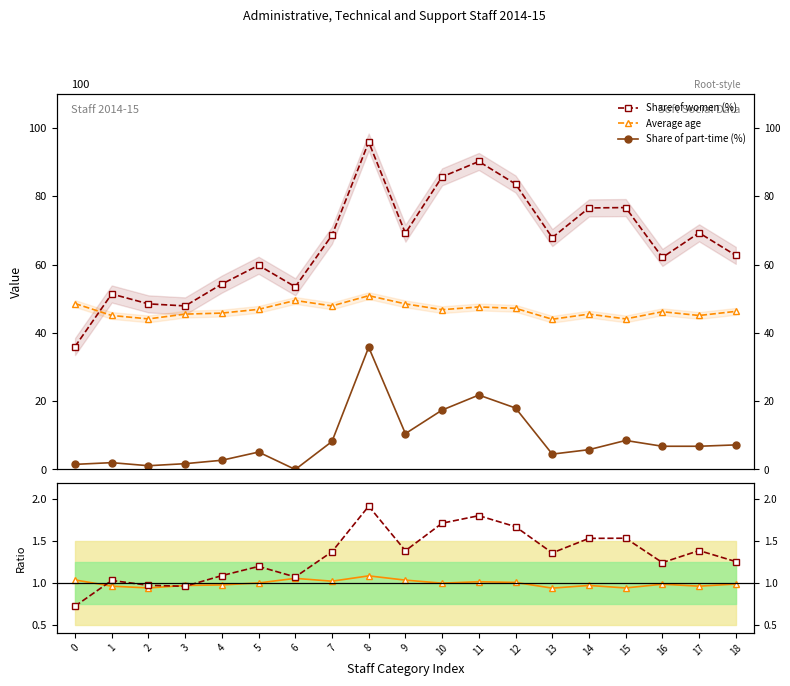

Is it true that Average age equals 75.8 at 16?

False